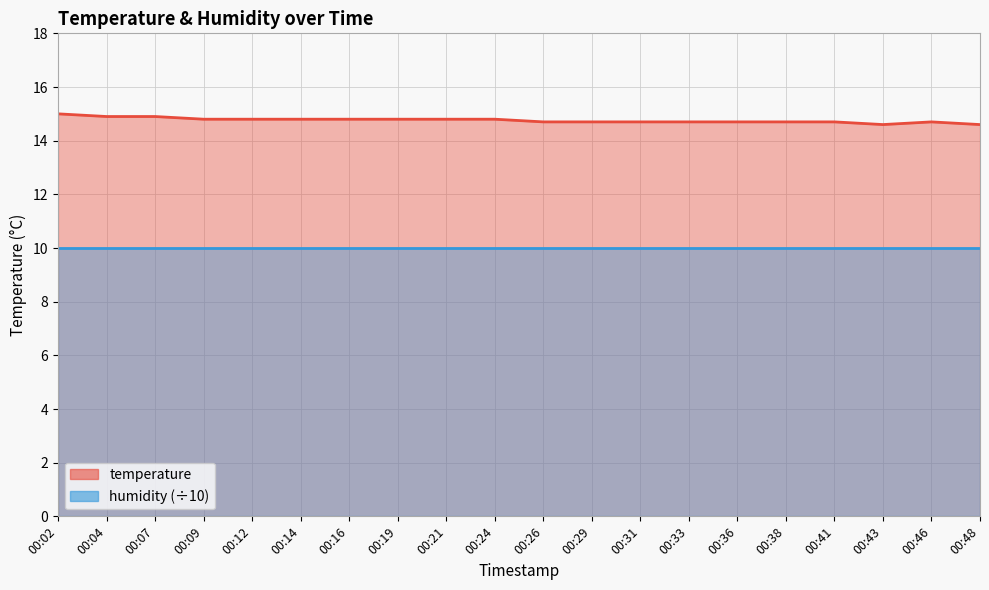

Approximately how many times larger is the value at 00:26 compared to 00:24?

1.0